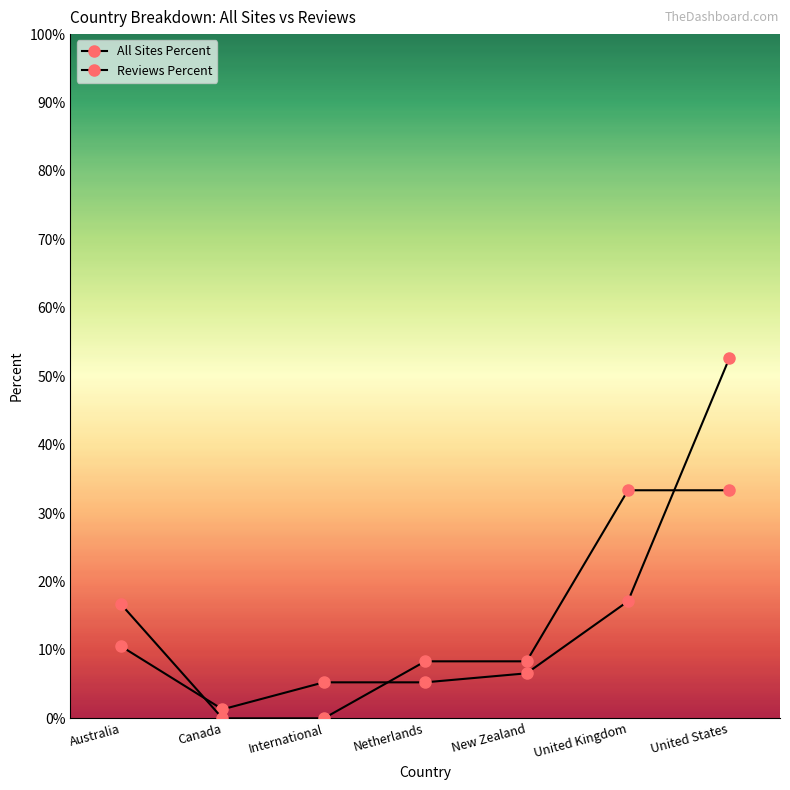

What is the label of the 3rd point from the left?

International